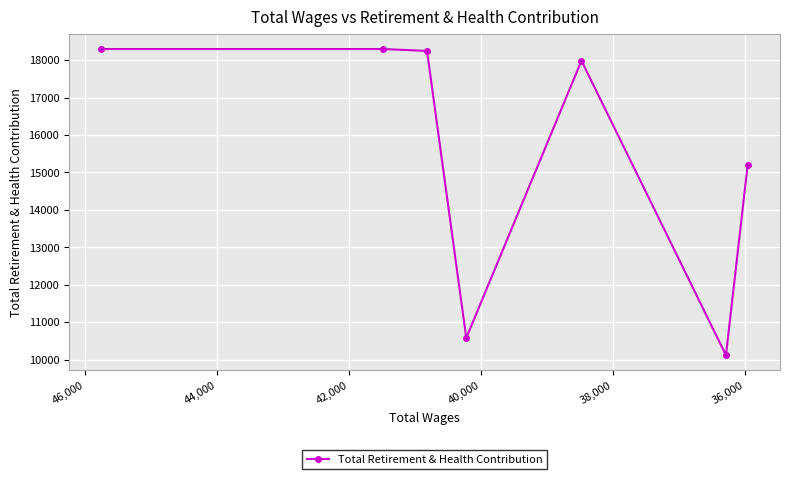

Is it true that the value at 46,000 is 26635?

False